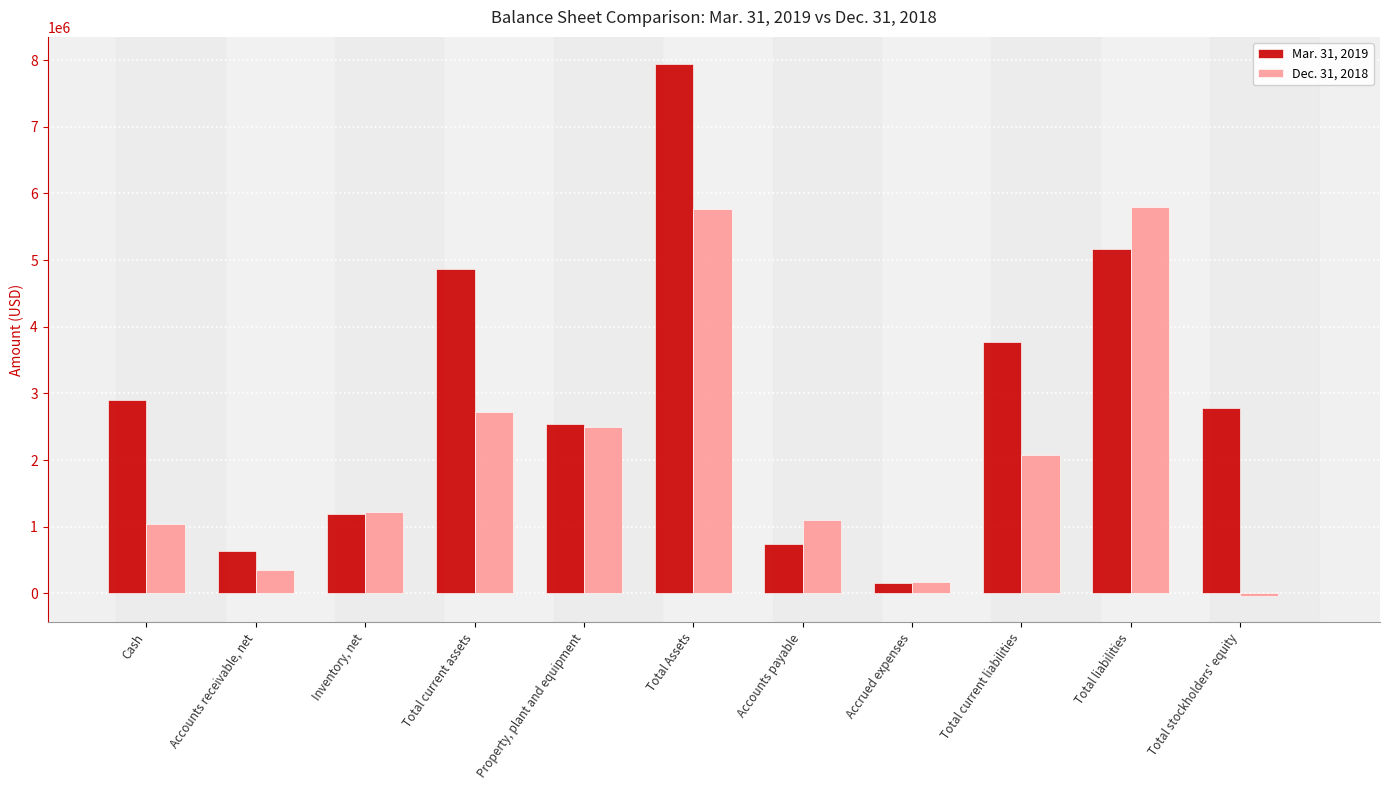

How many positive values does the Dec. 31, 2018 series have?

10